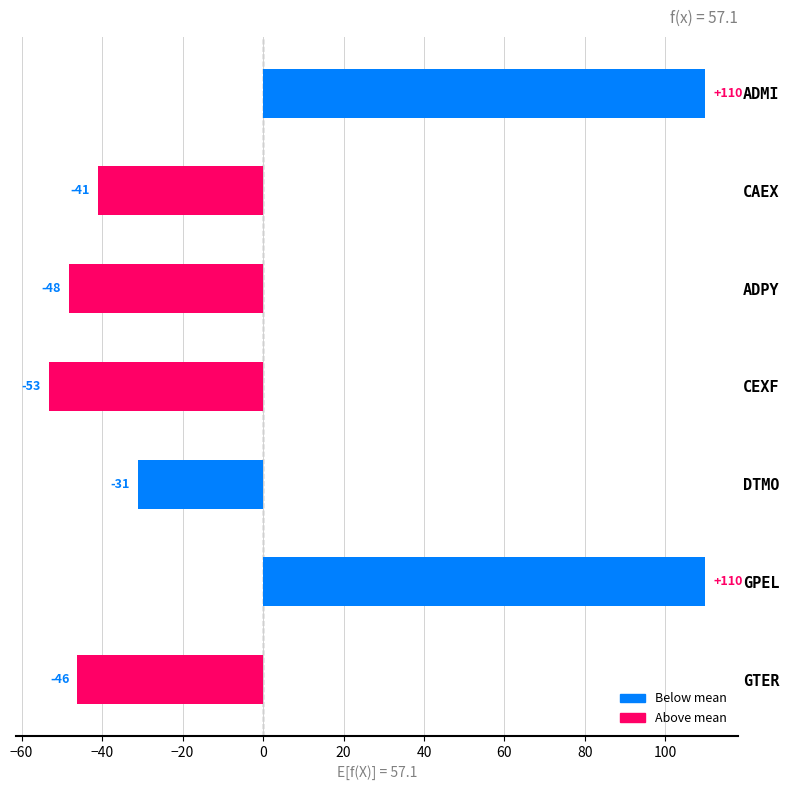

True or false: the data shows 109.9 at ADMI.

True